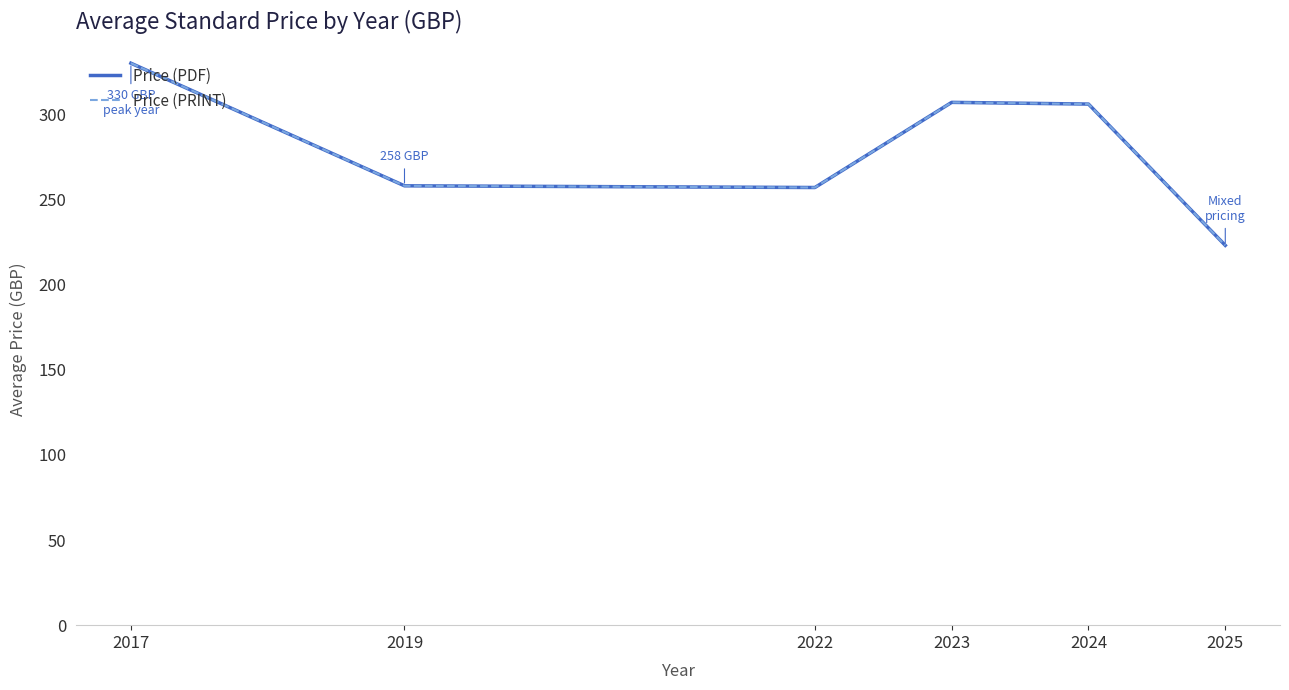

Does the chart display data point markers on the line(s)?

No